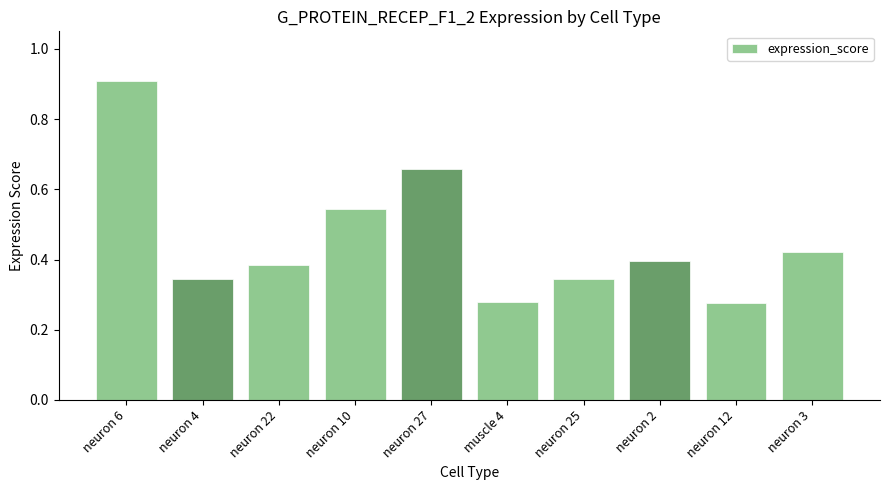

What is the sum of the values at neuron 25 and neuron 10?

0.9